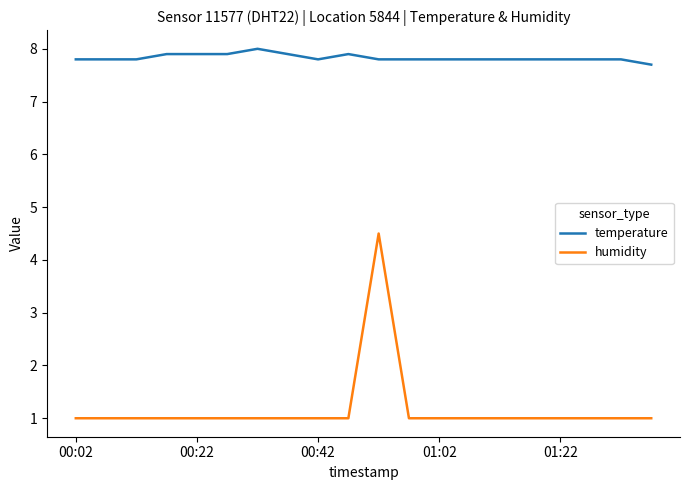

Reading left to right, transcribe all the data shown in this chart.

temperature: 7.8	7.8	7.8	7.9	7.9	7.9	8.0	7.9	7.8	7.9	7.8	7.8	7.8	7.8	7.8	7.8	7.8	7.8	7.8	7.7
humidity: 1.0	1.0	1.0	1.0	1.0	1.0	1.0	1.0	1.0	1.0	4.5	1.0	1.0	1.0	1.0	1.0	1.0	1.0	1.0	1.0